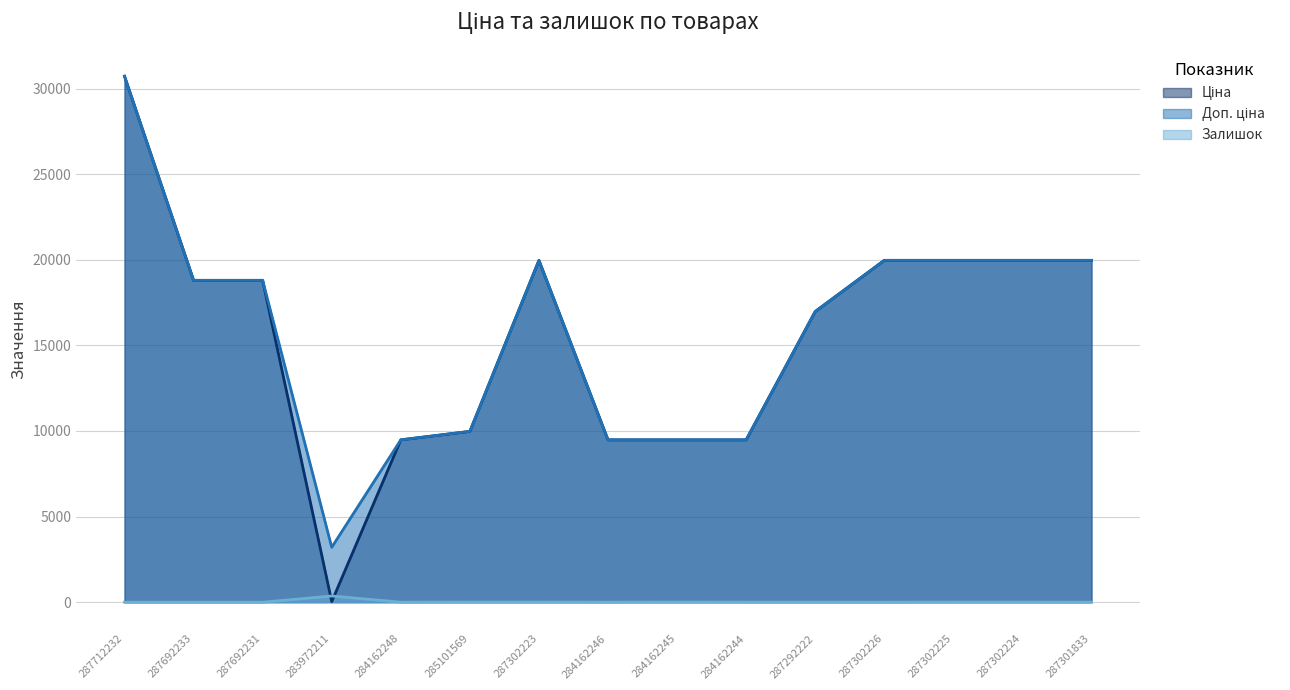

Rank the categories by Доп. ціна value from highest to lowest.

287712232, 287302223, 287302226, 287302225, 287302224, 287301833, 287692233, 287692231, 287292222, 285101569, 284162248, 284162246, 284162245, 284162244, 283972211